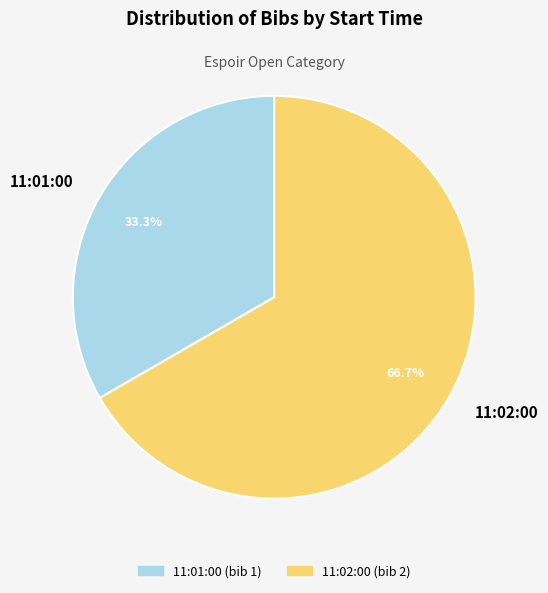

How much of the chart is everything except 11:01:00?

66.7%